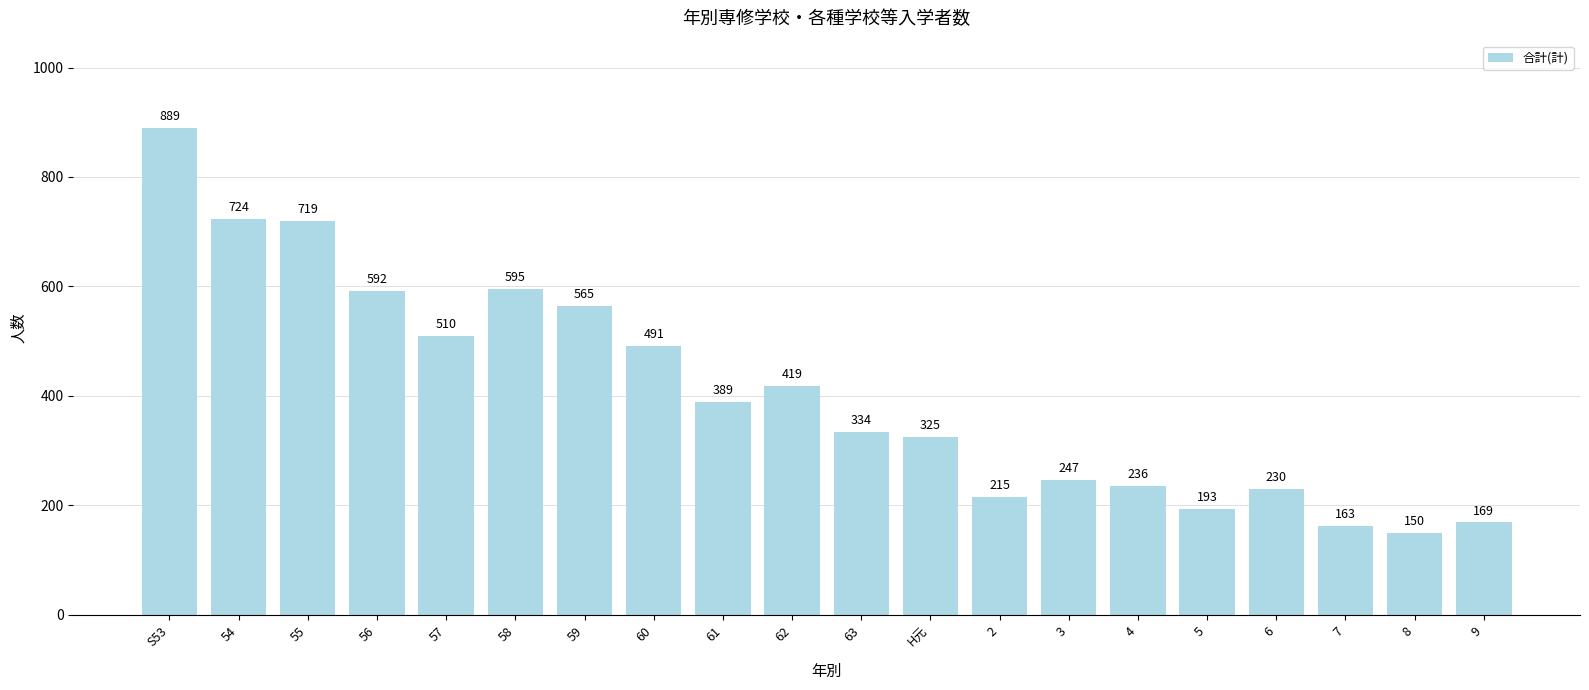

True or false: the data shows 565 at 59.

True